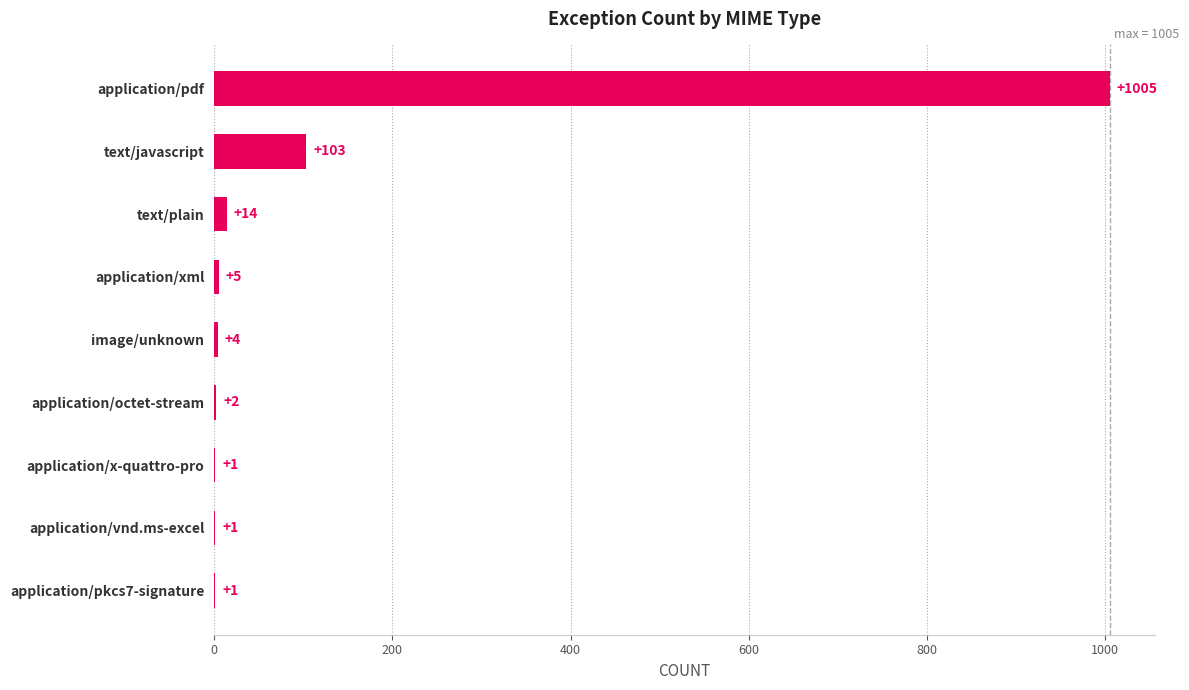

What is the change in value from application/octet-stream to text/plain?

+12